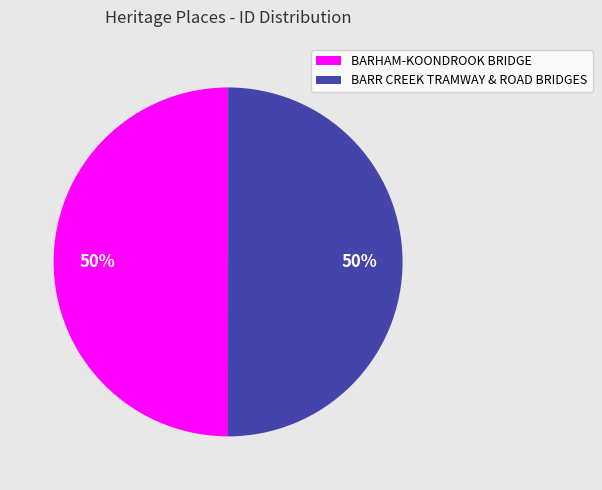

True or false: BARHAM-KOONDROOK BRIDGE accounts for 50% of the total.

True